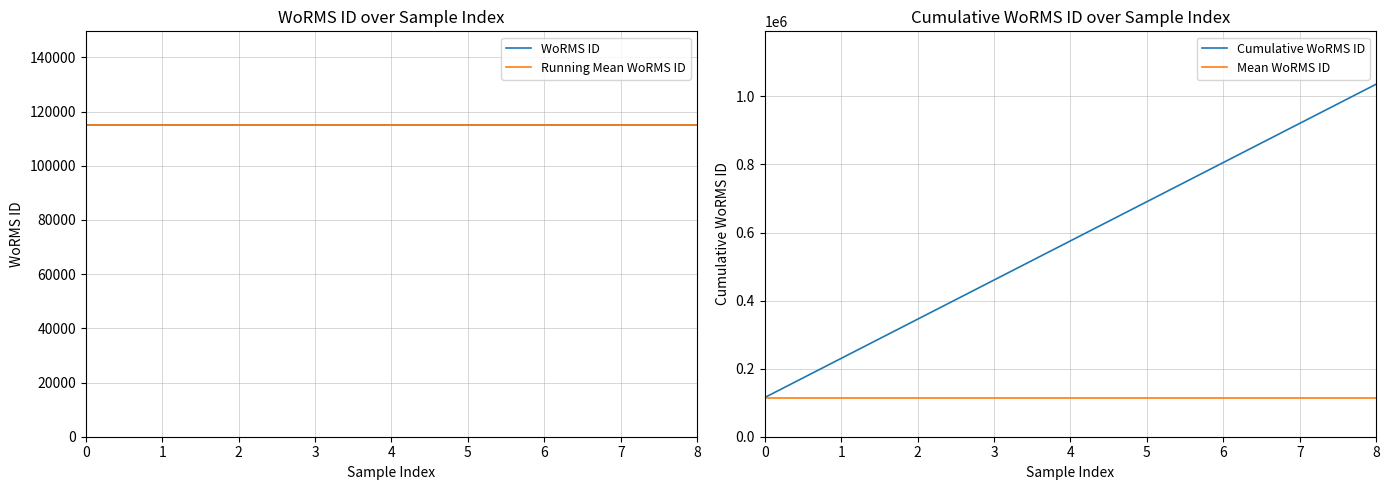

What is the approximate value of Mean WoRMS ID at 0?

115104